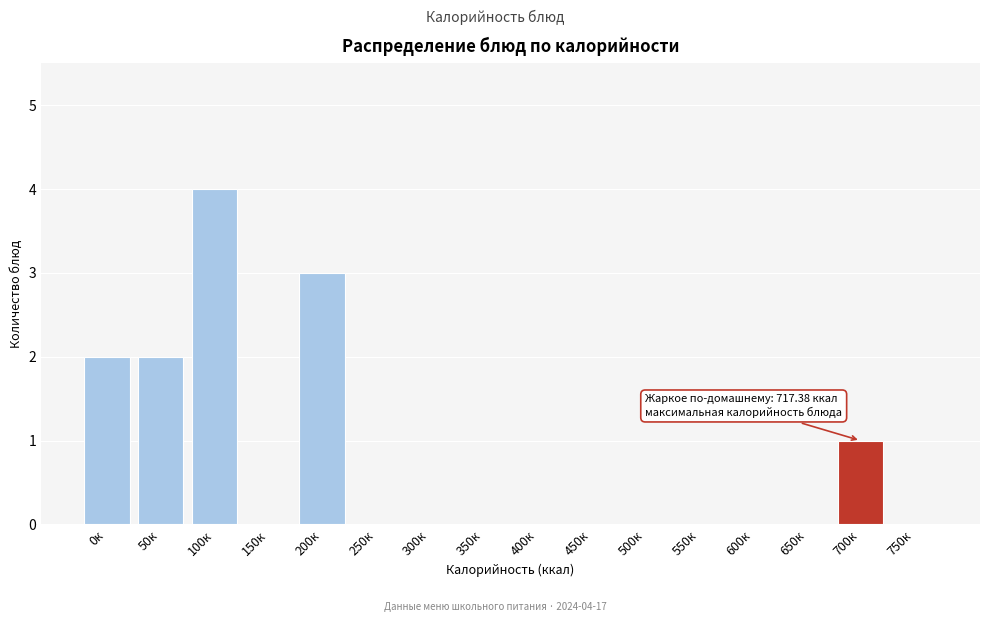

Reading left to right, extract all data points from this chart.

0к=2	50к=2	100к=4	150к=0	200к=3	250к=0	300к=0	350к=0	400к=0	450к=0	500к=0	550к=0	600к=0	650к=0	700к=1	750к=0